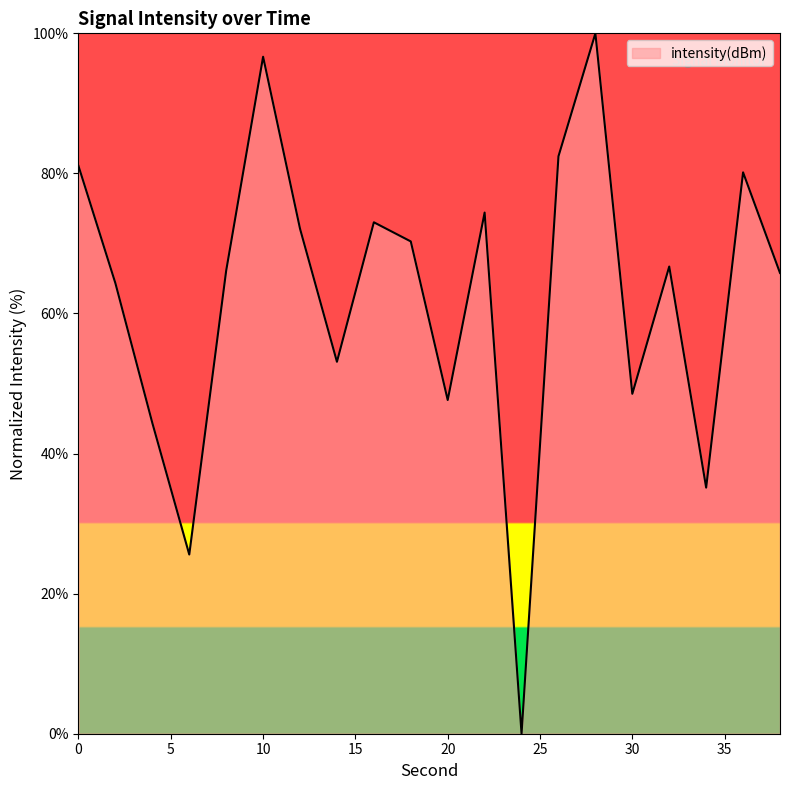

What is the maximum value shown in the chart?

100.0